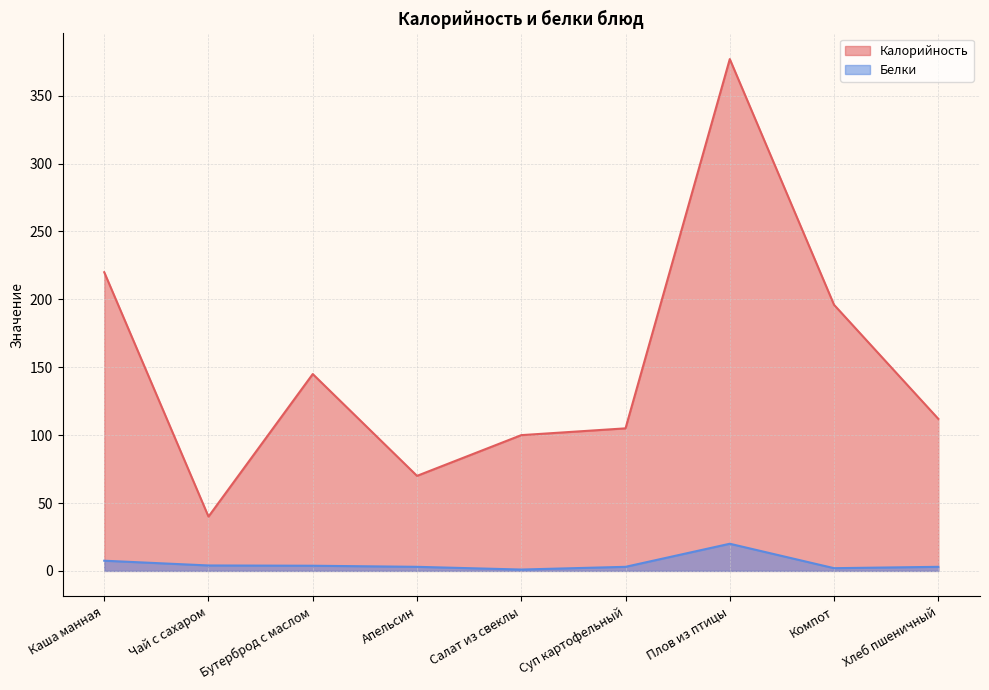

True or false: Белки and Калорийность intersect in this chart.

False